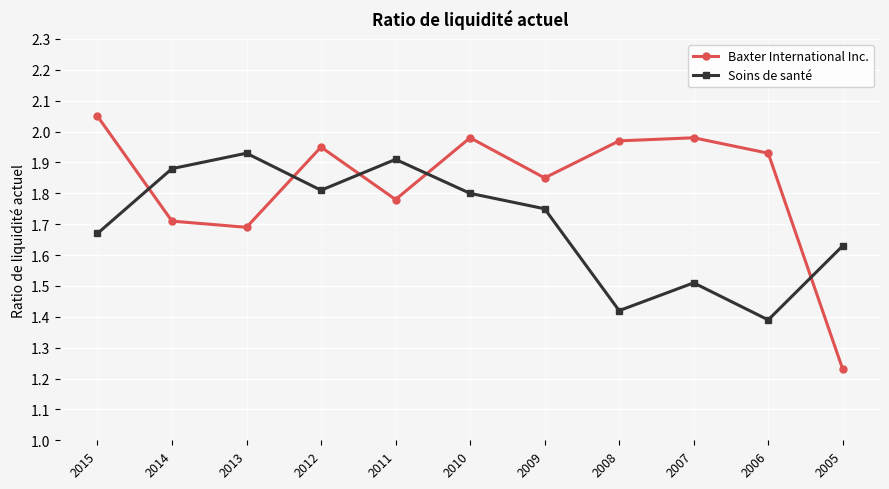

Which series changed the most between 2012 and 2006?

Soins de santé